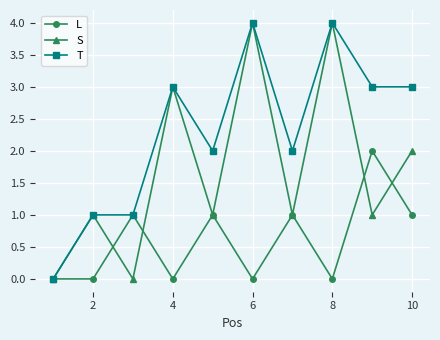

Reading right to left, what are all the values shown in this chart?

L: 1	2	0	1	0	1	0	1	0	0
S: 2	1	4	1	4	1	3	0	1	0
T: 3	3	4	2	4	2	3	1	1	0